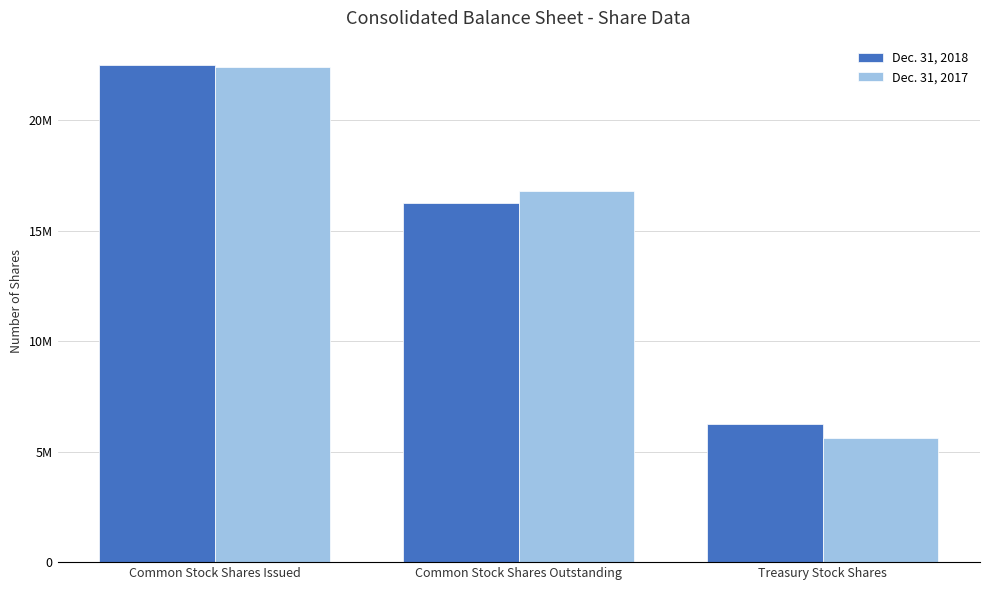

Does the chart contain stacked bars?

No